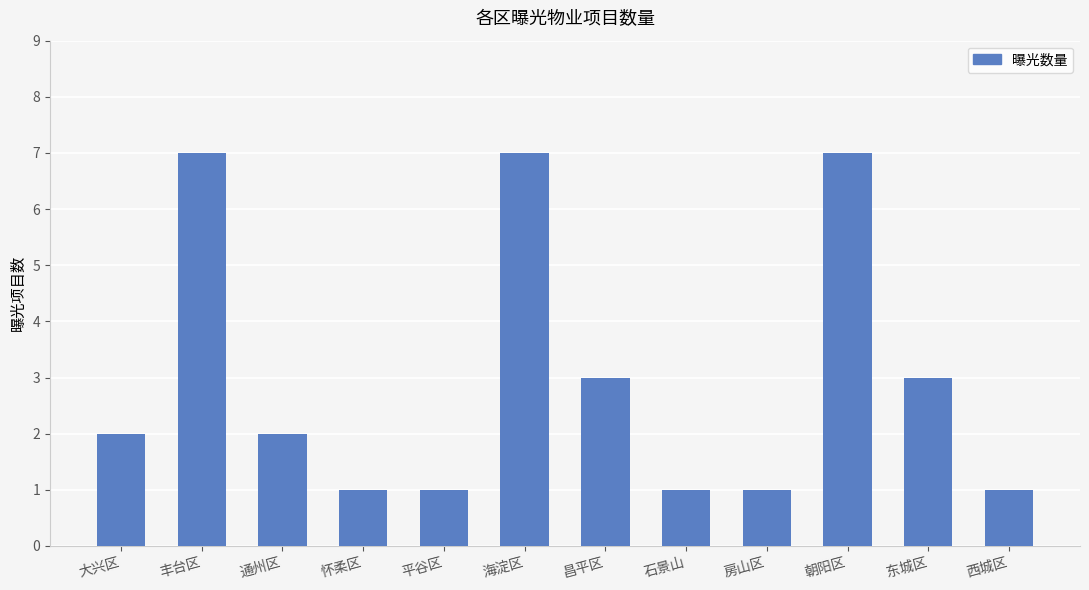

Read the value at 海淀区.

7